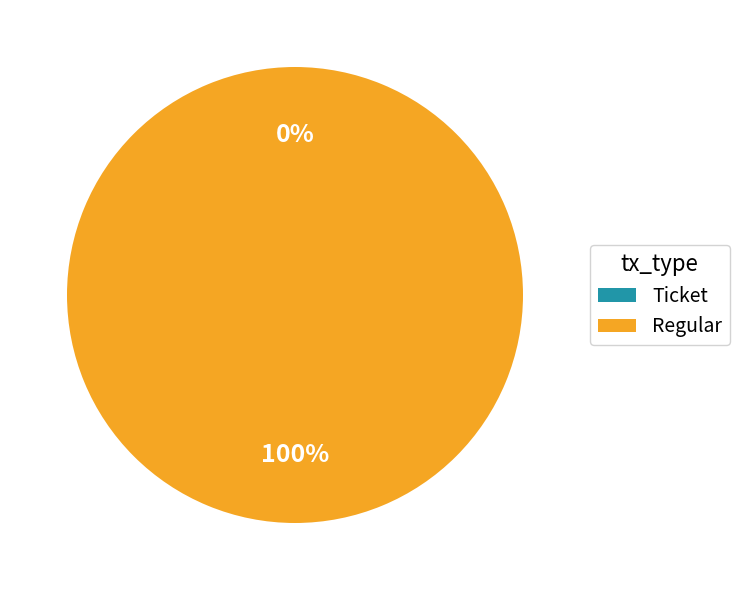

To the nearest percent, what portion does Regular represent?

100%